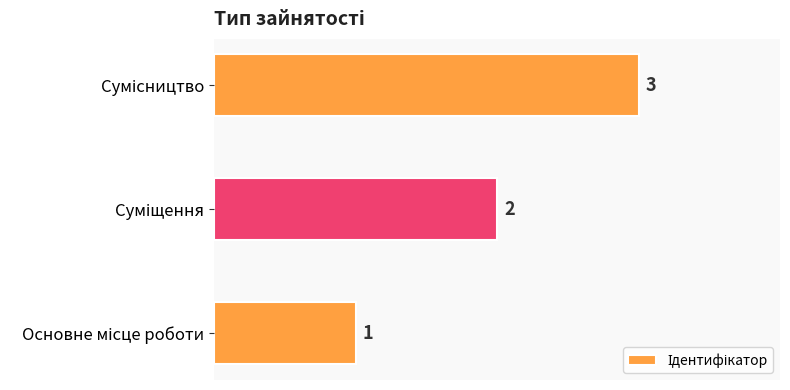

Are the bars horizontal?

Yes